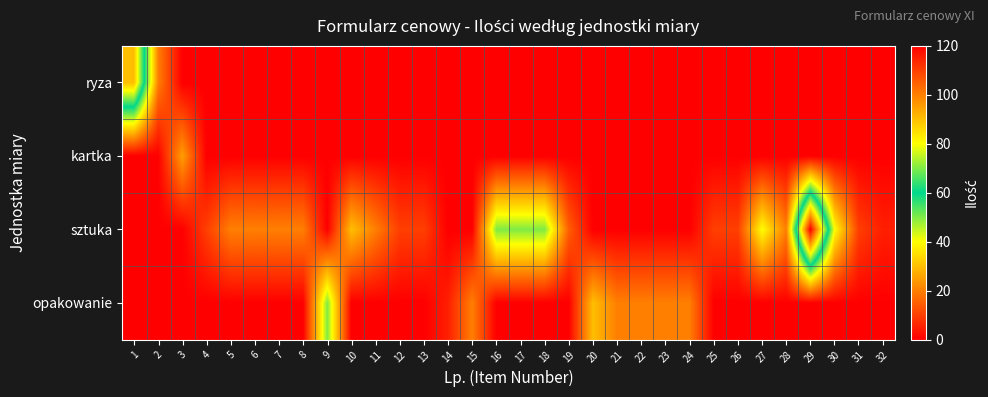

Reading right to left, what are all the values shown in this chart?

ryza: 32=0	31=0	30=0	29=0	28=0	27=0	26=0	25=0	24=0	23=0	22=0	21=0	20=0	19=0	18=0	17=0	16=0	15=0	14=0	13=0	12=0	11=0	10=0	9=0	8=0	7=0	6=0	5=0	4=0	3=0	2=20	1=90
kartka: 32=0	31=0	30=0	29=0	28=0	27=0	26=0	25=0	24=0	23=0	22=0	21=0	20=0	19=0	18=0	17=0	16=0	15=0	14=0	13=0	12=0	11=0	10=0	9=0	8=0	7=0	6=0	5=0	4=0	3=25	2=0	1=0
sztuka: 32=5	31=10	30=40	29=120	28=20	27=40	26=10	25=10	24=0	23=0	22=0	21=0	20=0	19=15	18=50	17=50	16=50	15=0	14=0	13=10	12=10	11=20	10=30	9=0	8=20	7=20	6=20	5=20	4=10	3=0	2=0	1=0
opakowanie: 32=0	31=0	30=0	29=0	28=0	27=0	26=0	25=0	24=20	23=20	22=20	21=20	20=30	19=0	18=0	17=0	16=0	15=20	14=5	13=0	12=0	11=0	10=0	9=50	8=0	7=0	6=0	5=0	4=0	3=0	2=0	1=0